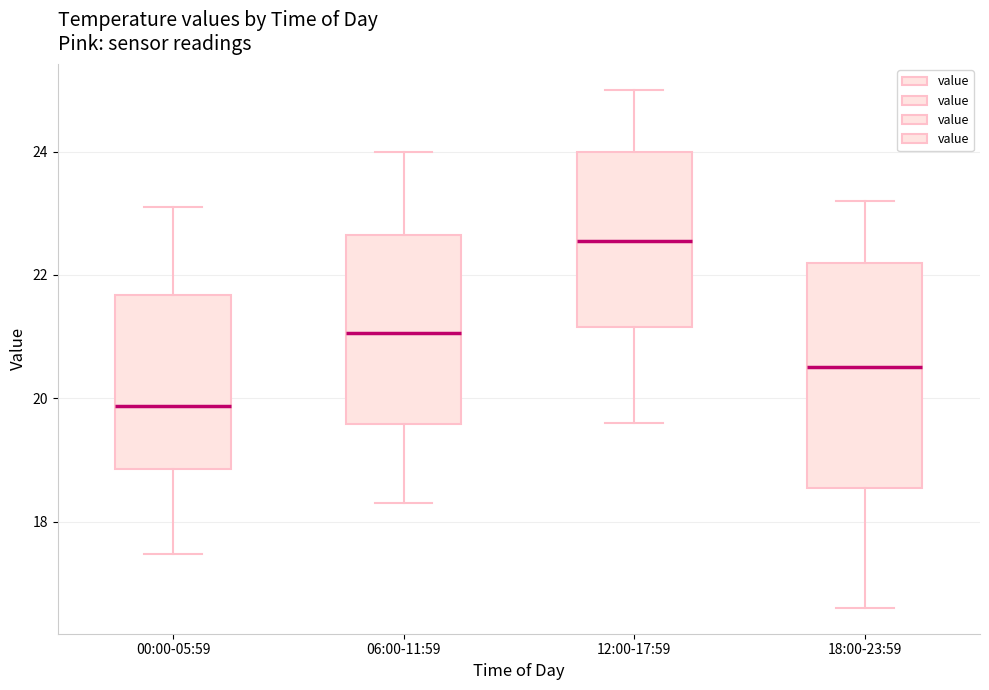

Reading left to right, transcribe this box plot: for each box, give where its median line is, the range the box spans, and where its two whiskers end, as read against the y-axis. The values are not printed on the chart, so give them approximately, as read against the axis.

00:00-05:59: median 19.8, box 18.8 to 21.6, whiskers 17.4 to 23.2
06:00-11:59: median 21.0, box 19.6 to 22.6, whiskers 18.4 to 24.0
12:00-17:59: median 22.6, box 21.2 to 24.0, whiskers 19.6 to 25.0
18:00-23:59: median 20.6, box 18.6 to 22.2, whiskers 16.6 to 23.2